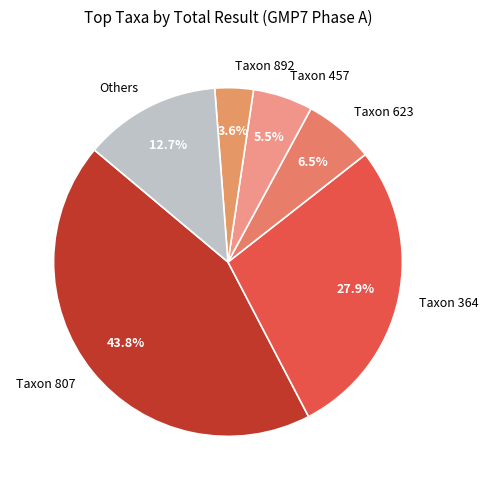

What is the total percentage of Taxon 364 and Others?

40.6%